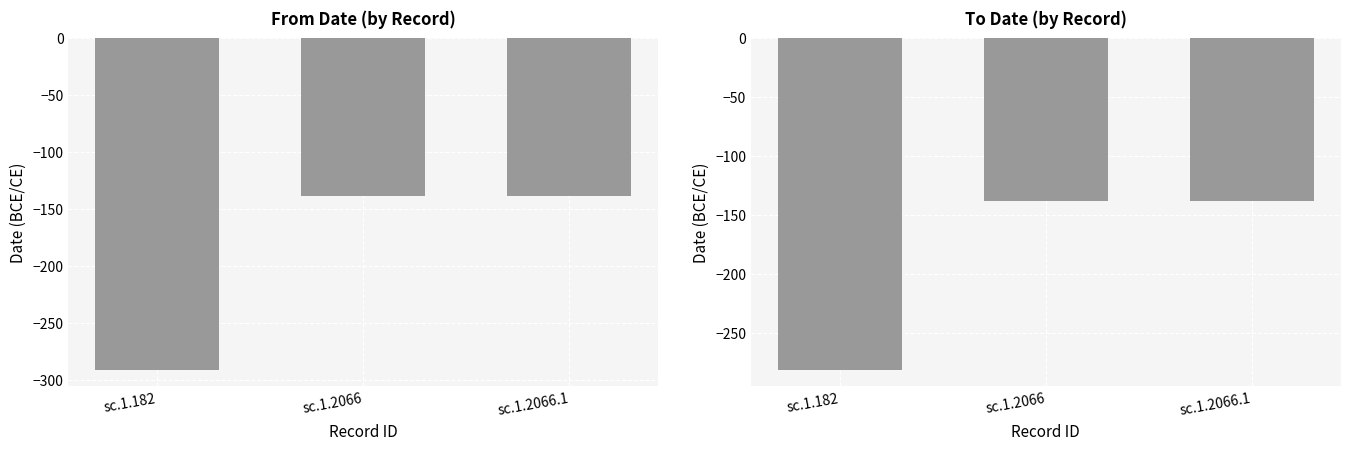

The value of From Date at sc.1.2066.1 is -33. True or false?

False